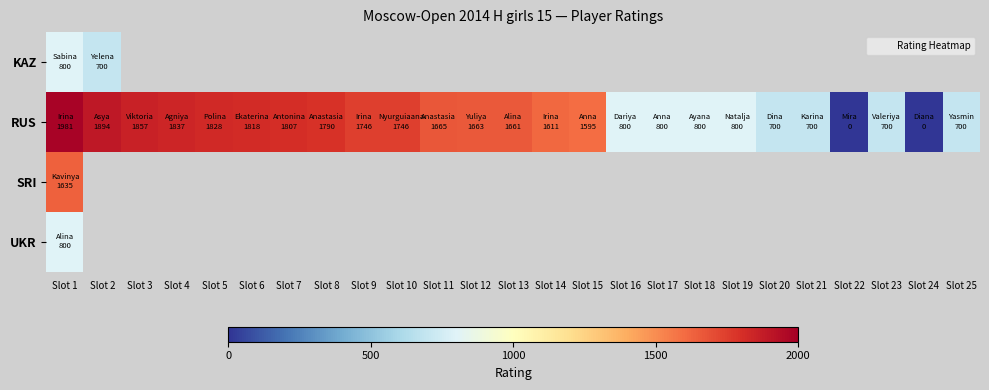

What is the maximum value for KAZ?

800.0